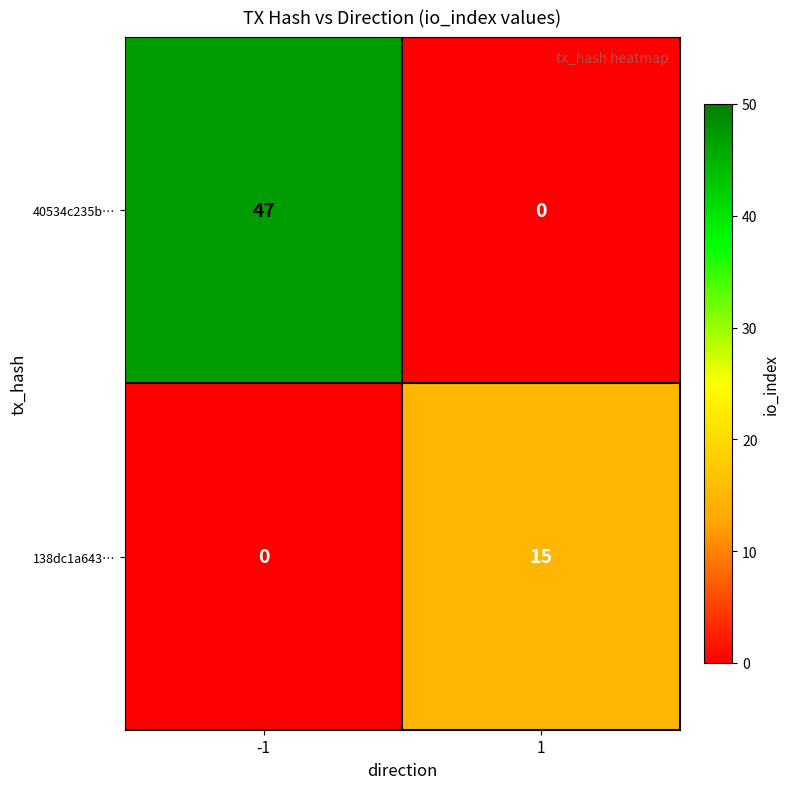

Which series changed the most between -1 and 1?

40534c235b…